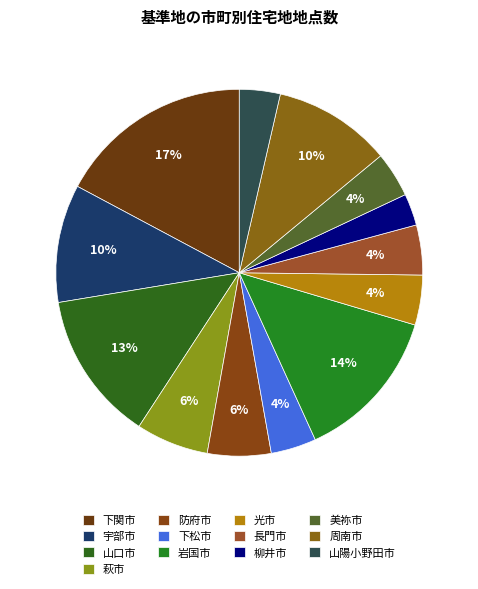

Which category has the smallest portion of the pie?

柳井市